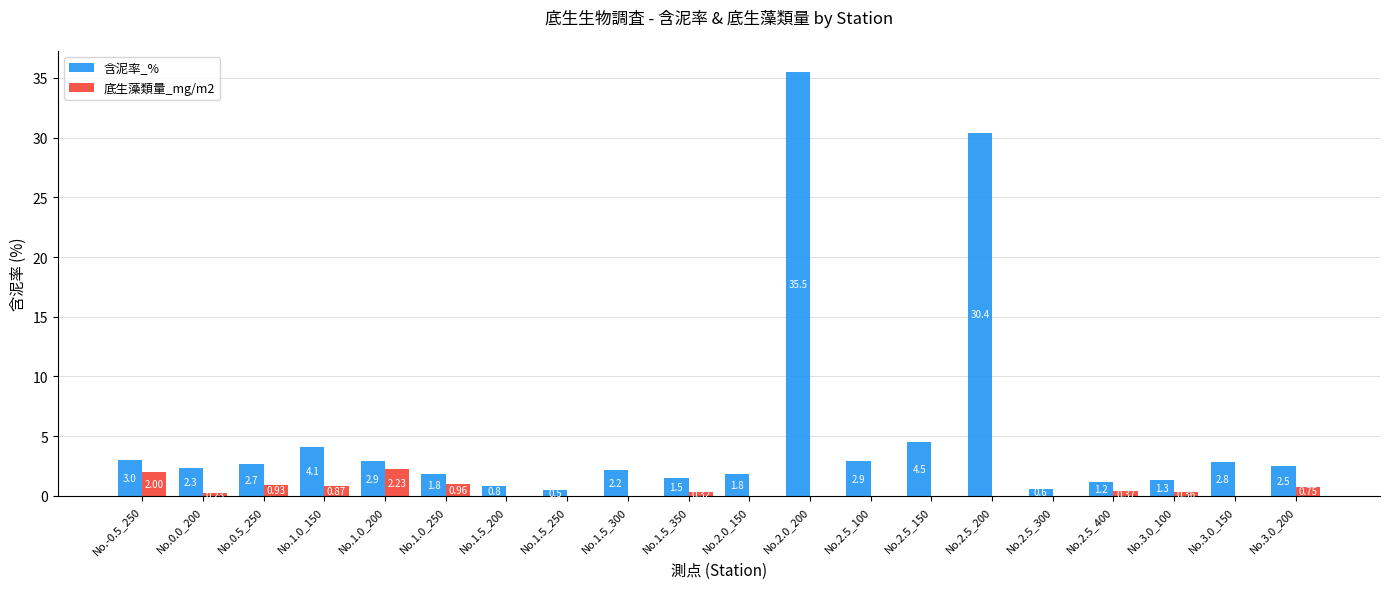

What is the approximate value of 含泥率_% at No.2.5_100?

2.9